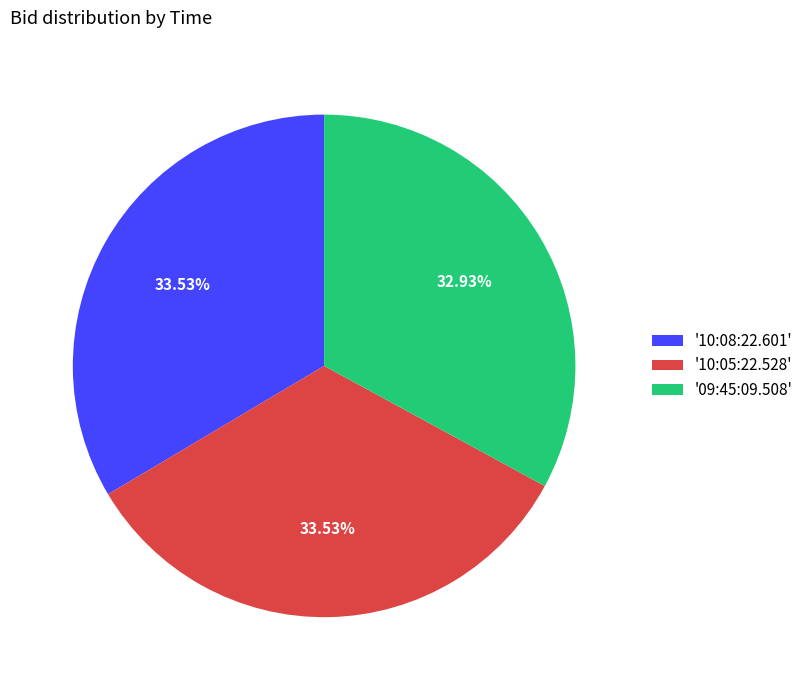

Do '10:08:22.601' and '10:05:22.528' together represent more than half of the pie?

Yes